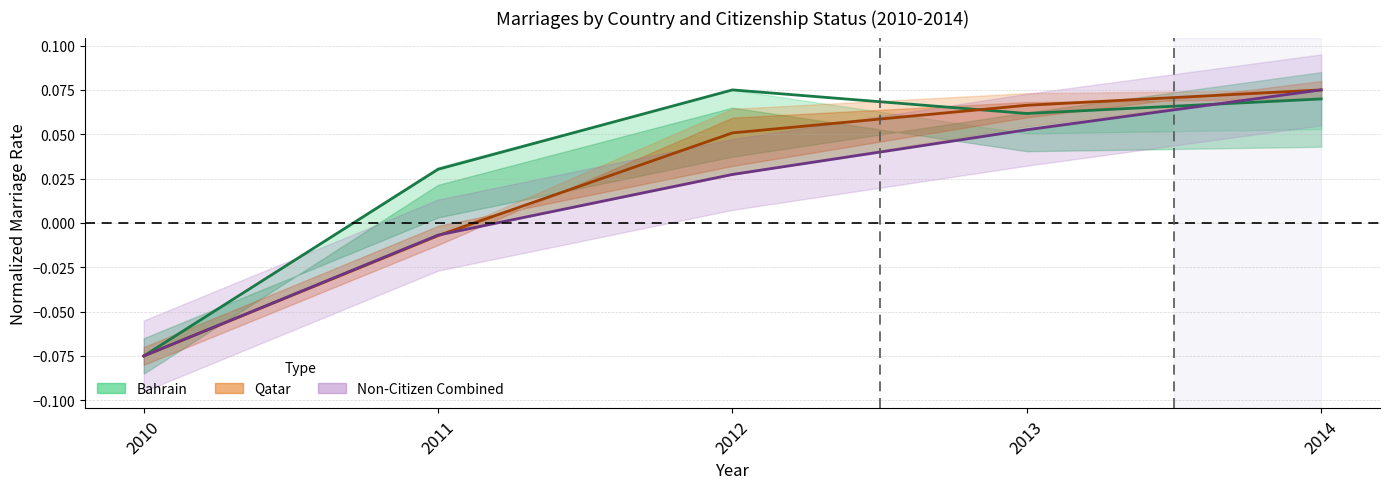

What is the total value across all series at 2014?

0.1